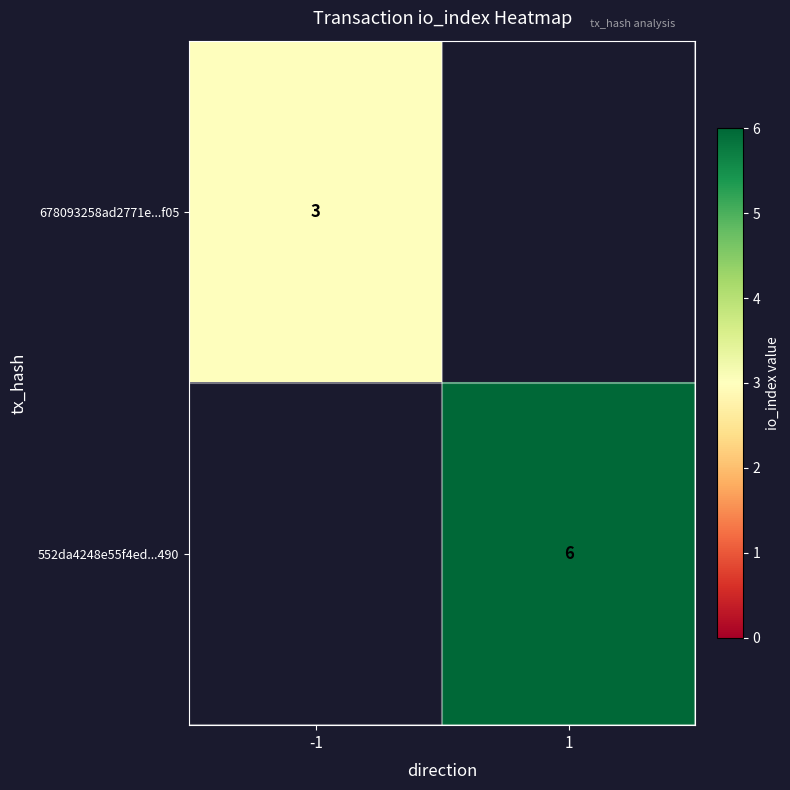

The value of 678093258ad2771e...f05 at -1 is 1. True or false?

False